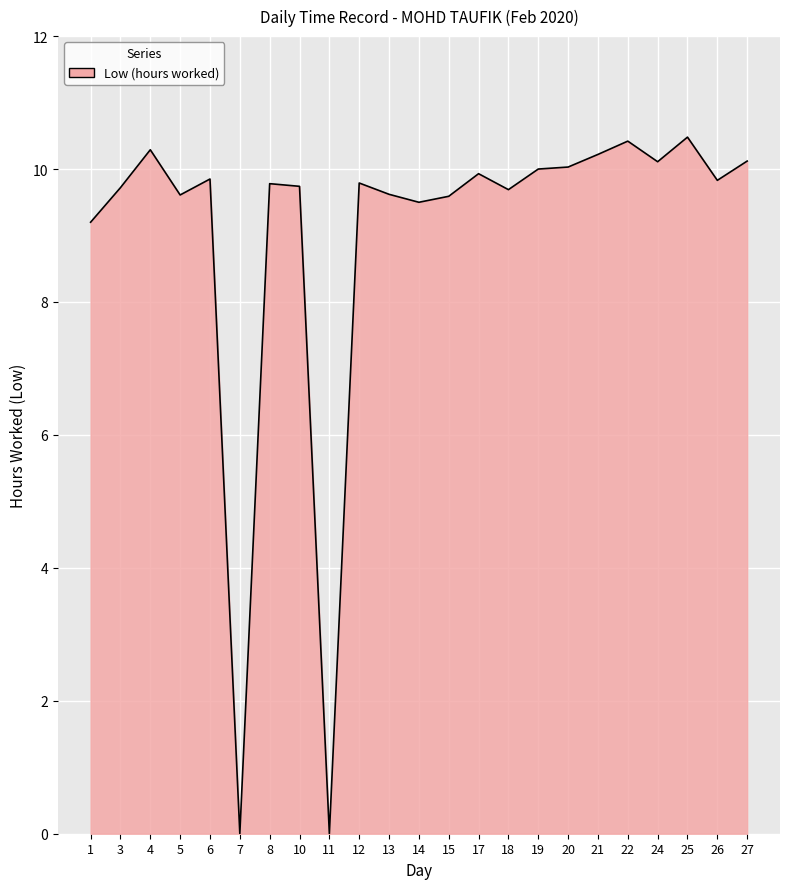

What is the difference between the maximum and minimum values?

10.5